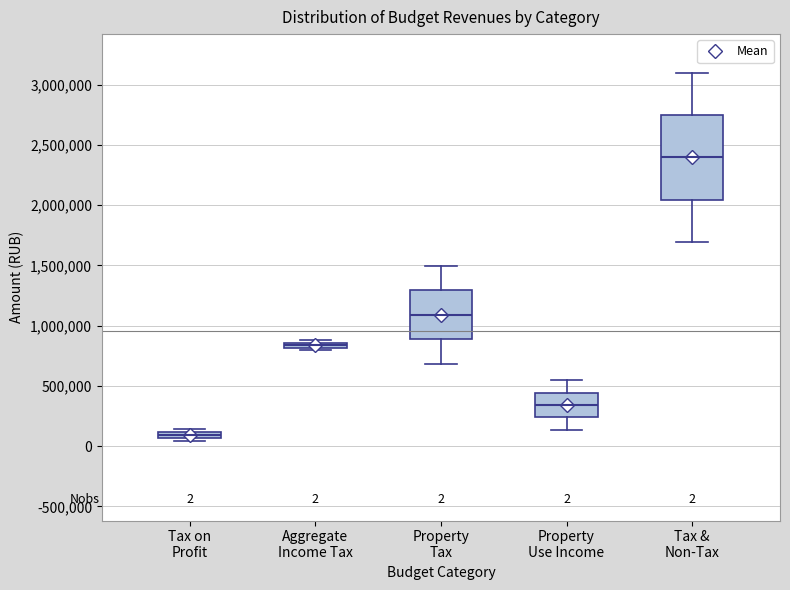

Which box's median line is the highest?

Tax & Non-Tax